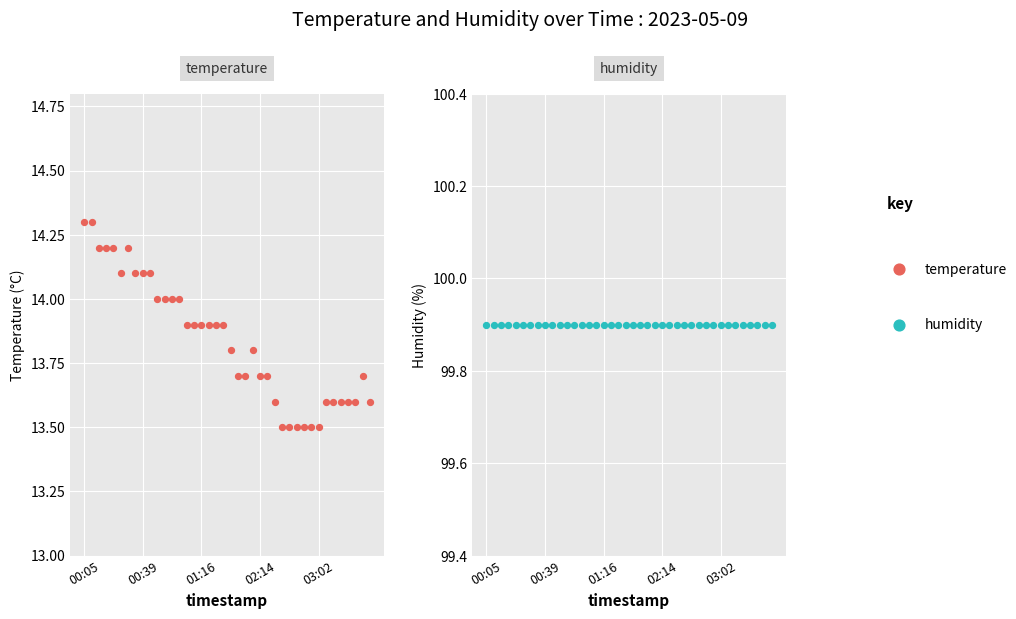

At how many categories does at least one series exceed 38?

40